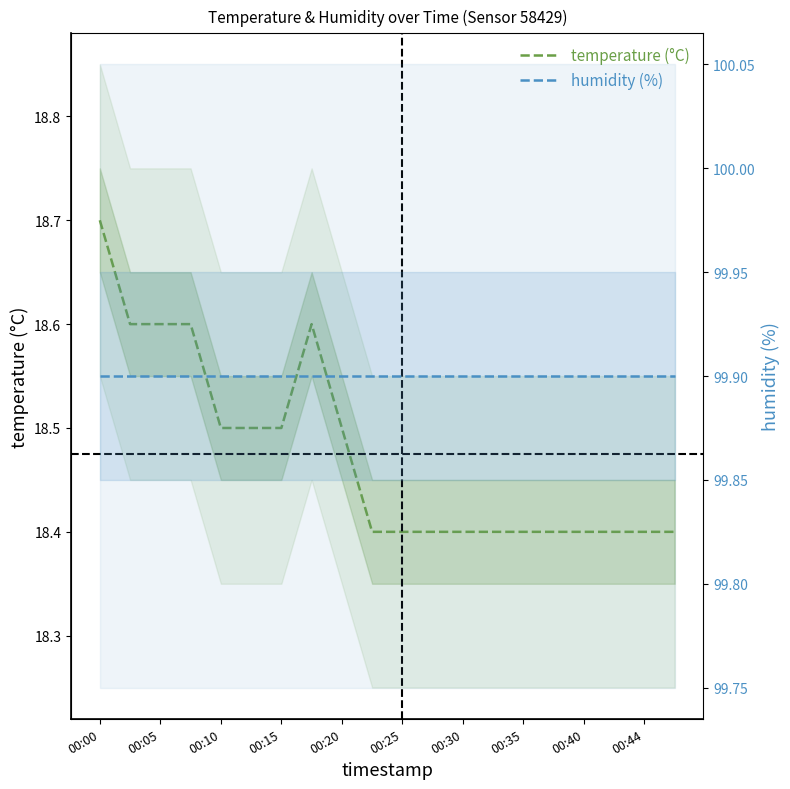

Rank the series by their maximum value, from highest to lowest.

humidity (%), temperature (°C)